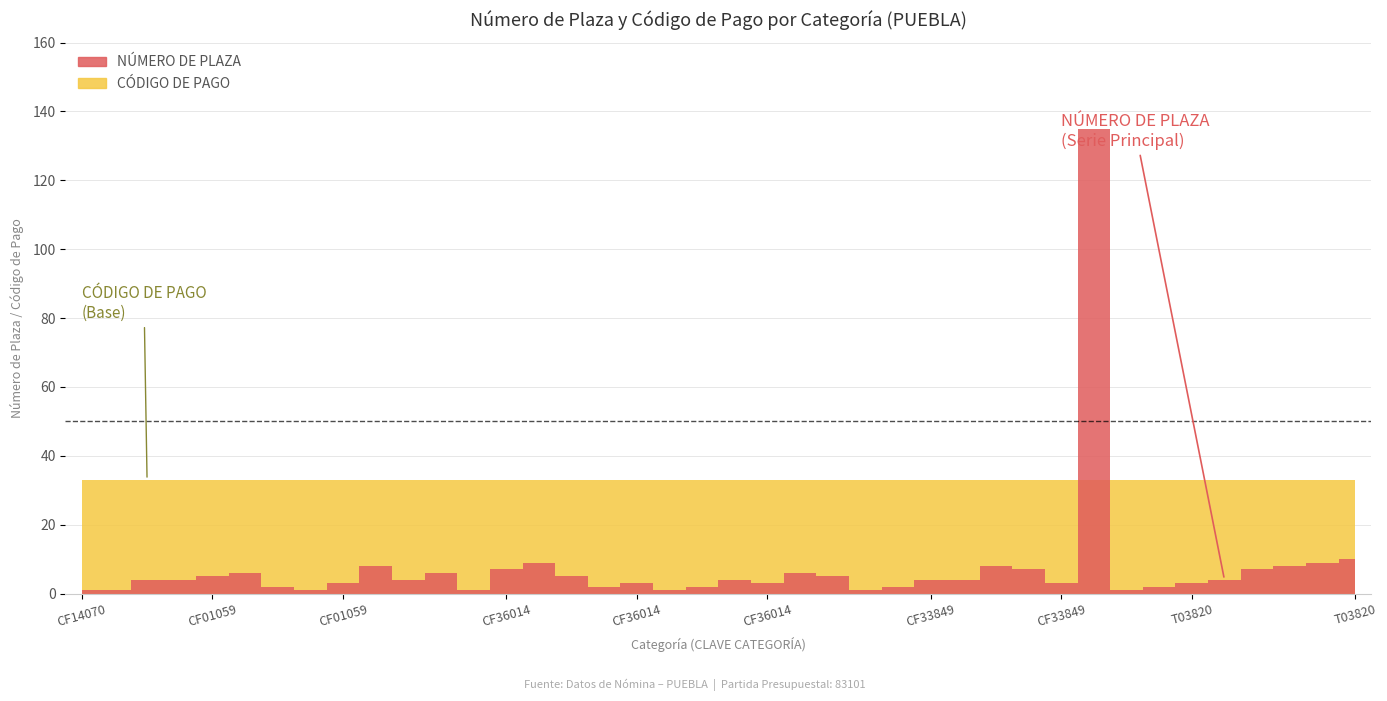

The value of CÓDIGO DE PAGO at T03820 is 11. True or false?

False